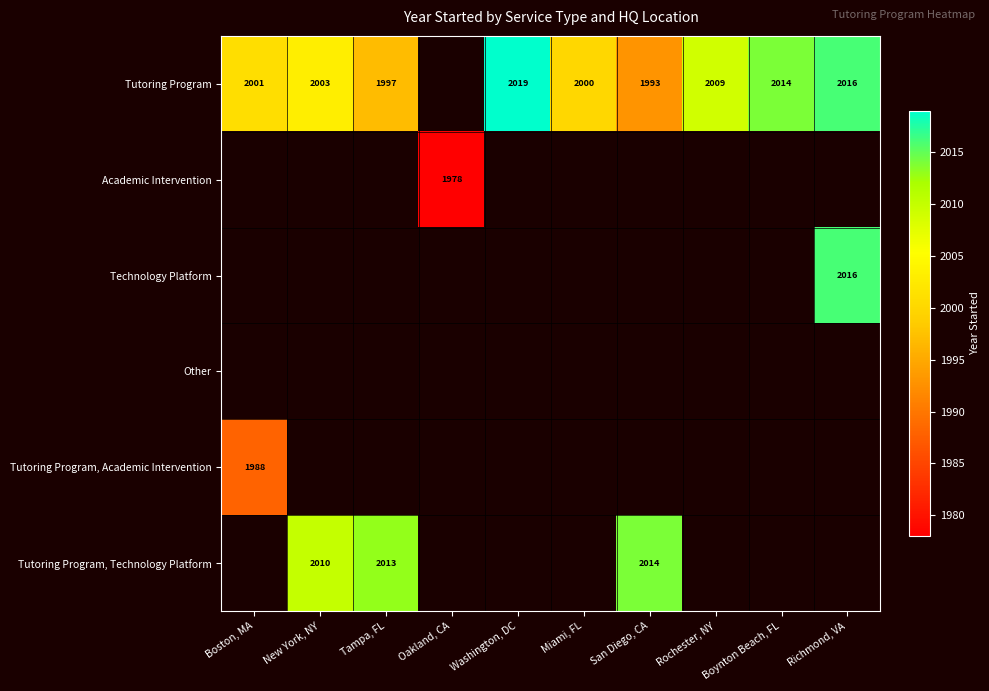

The Tutoring Program series shows 2014 at Boynton Beach, FL. True or false?

True